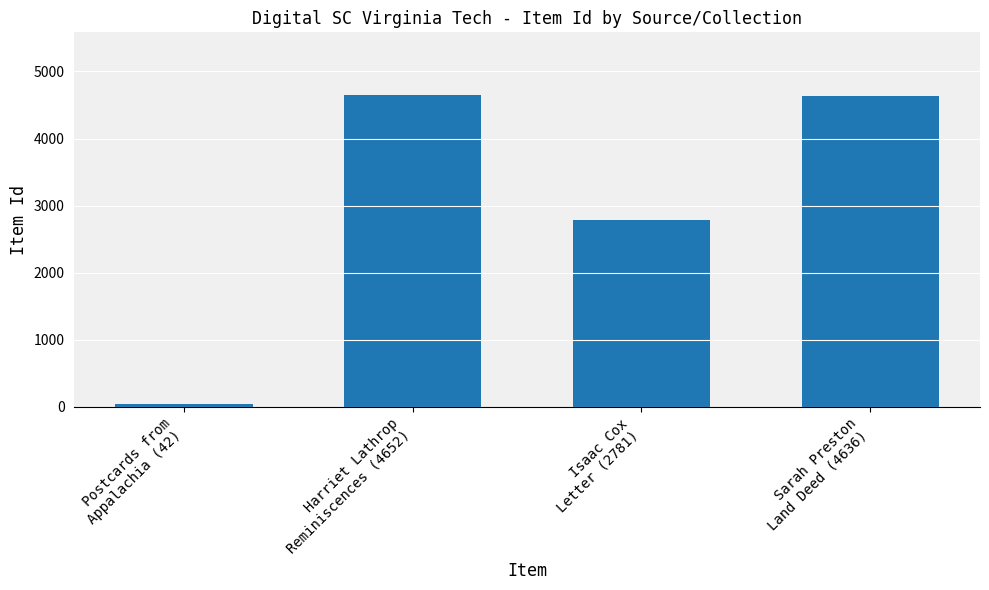

The chart shows a value of 2640 at Sarah Preston
Land Deed (4636). True or false?

False